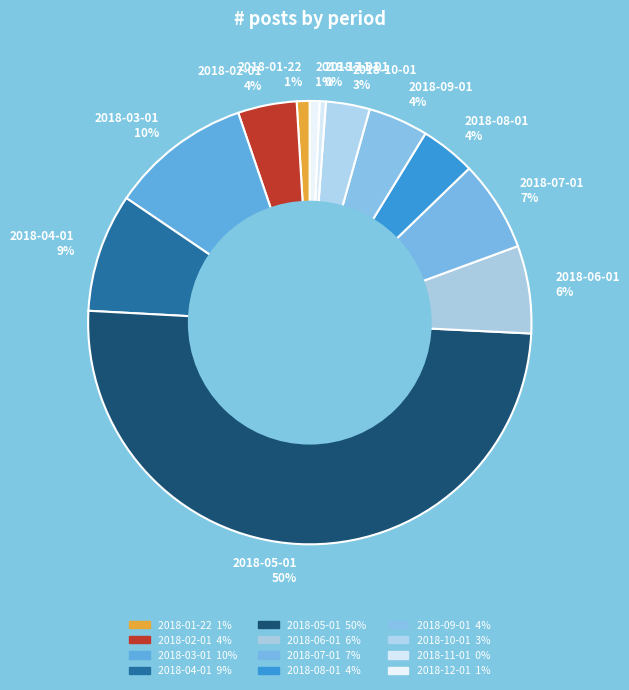

Between 2018-09-01 4% and 2018-03-01 10%, which is larger?

2018-03-01 10%